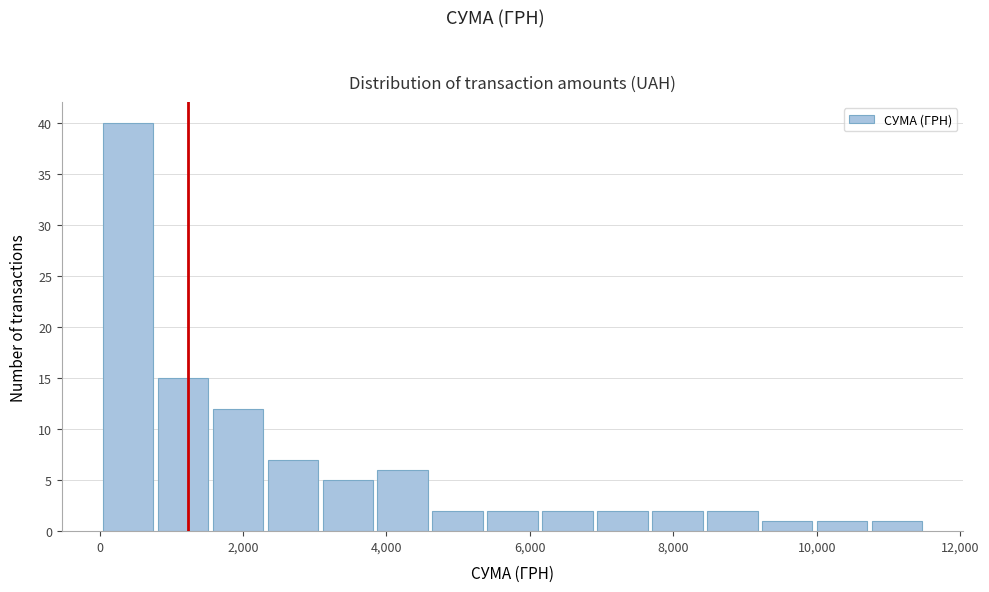

Read against the x-axis, roughly where is the centre of the tallest bar?

400